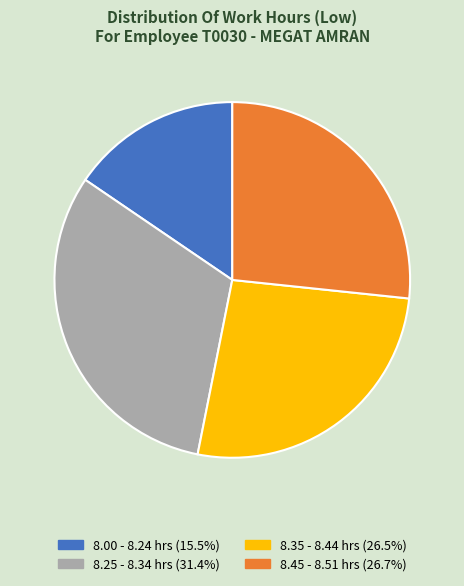

Is there any slice that represents more than half of the pie?

No